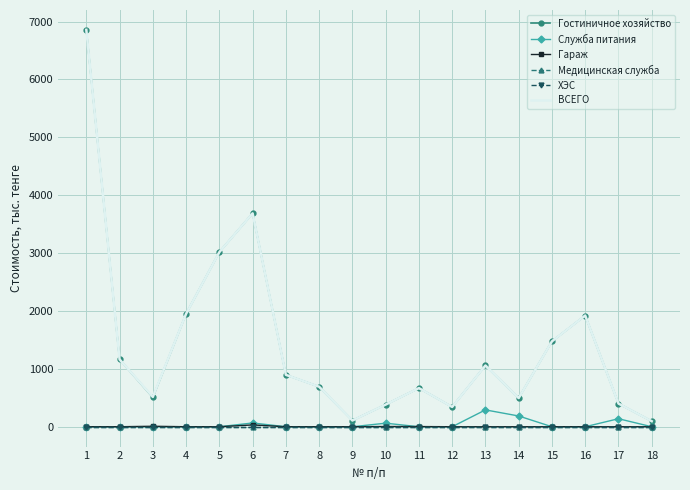

True or false: Гараж and ВСЕГО cross at least once.

False